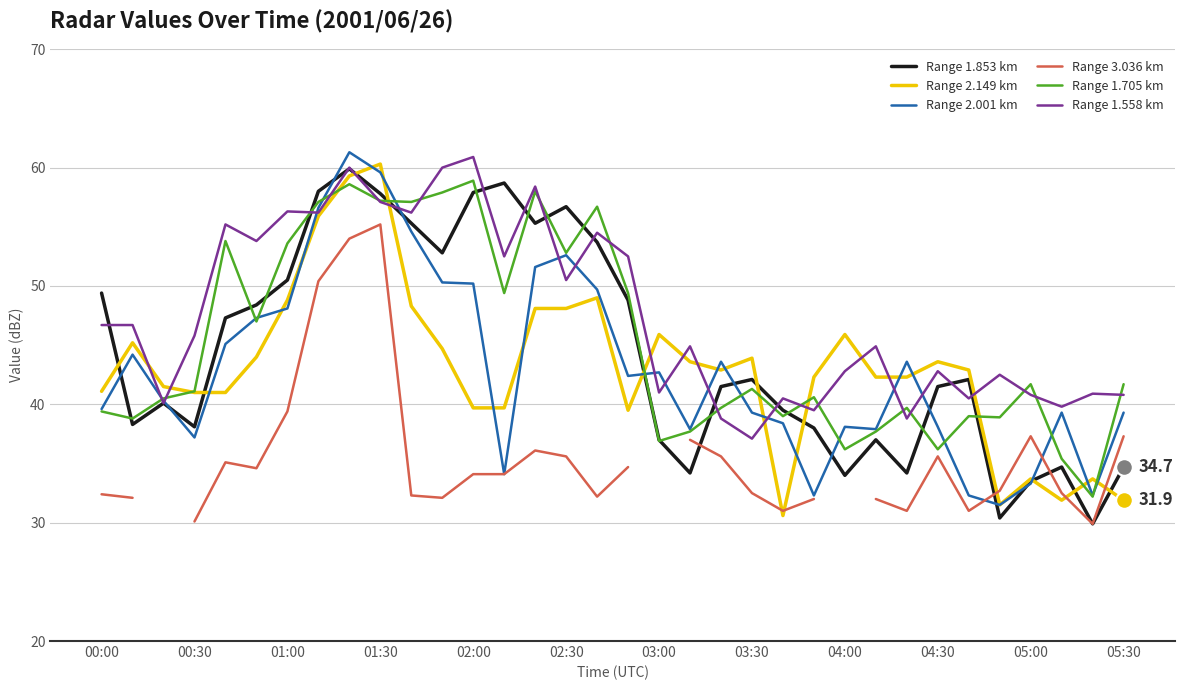

What is the highest value of the Range 1.558 km series?

60.9